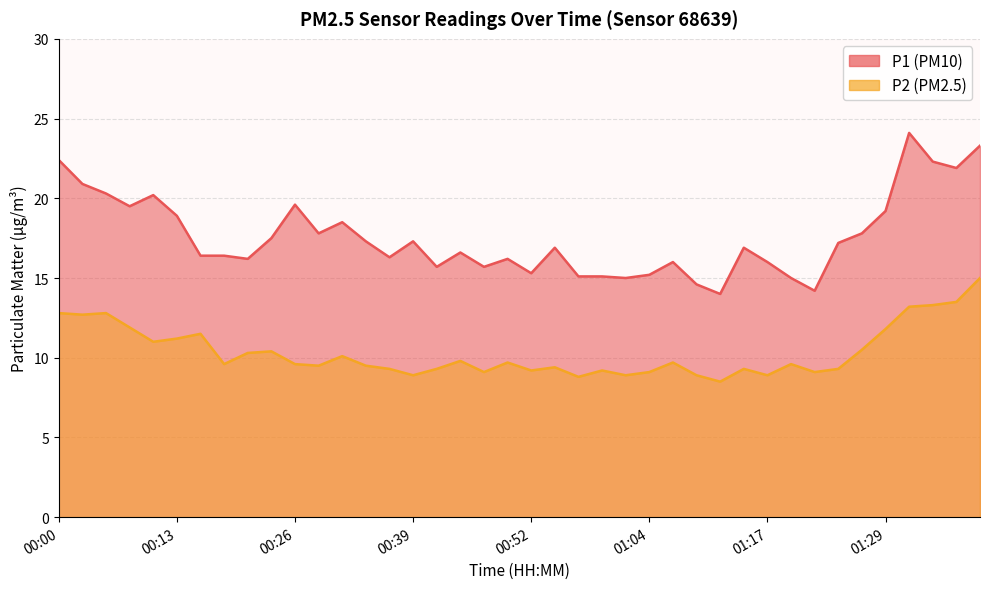

What is the label of the 22nd point from the left?

00:54